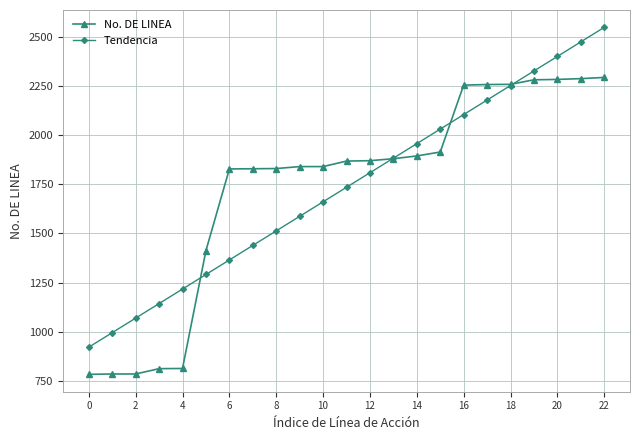

What are all the series names shown in the legend?

No. DE LINEA, Tendencia